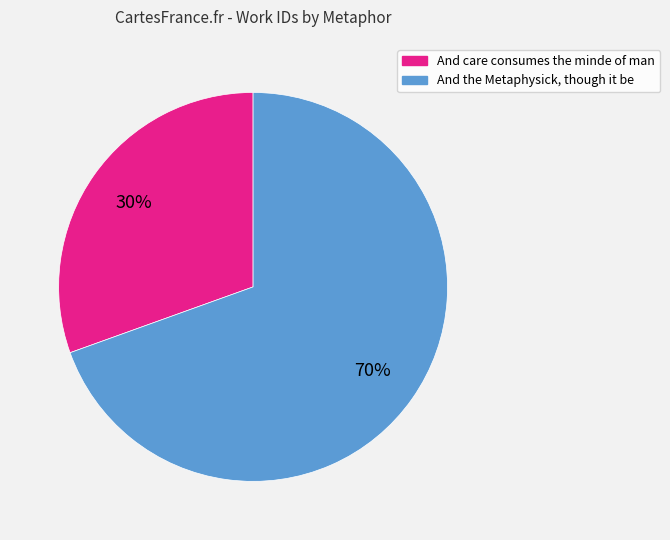

Which slice represents more than half of the pie?

And the Metaphysick, though it be